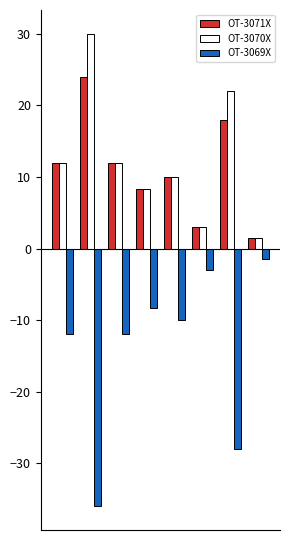

What is the minimum value shown in the chart?

-36.0